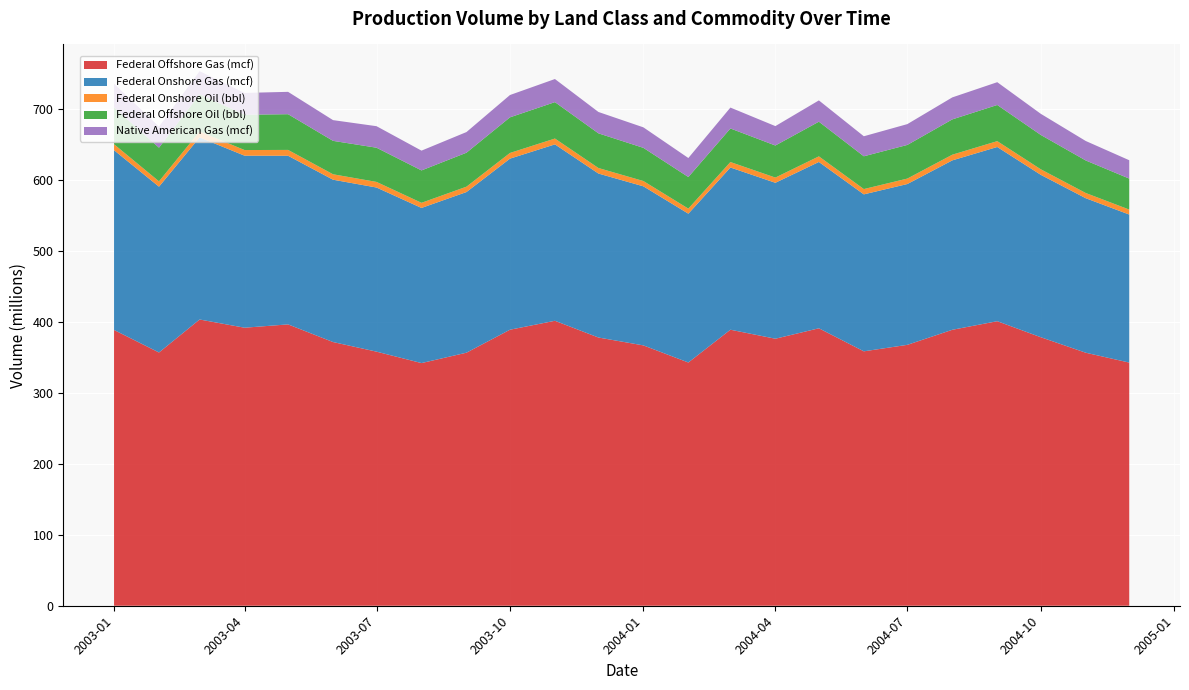

Reading left to right, transcribe all the data shown in this chart.

Federal Offshore Gas (mcf): 2003-01=388885159	2003-02=357119934	2003-03=403639747	2003-04=392050292	2003-05=396751029	2003-06=371842156	2003-07=358293847	2003-08=342187634	2003-09=356821943	2003-10=389234521	2003-11=401823456	2003-12=378234156	2004-01=367123456	2004-02=342987654	2004-03=389234567	2004-04=376543210	2004-05=391234567	2004-06=358762341	2004-07=367892341	2004-08=389123456	2004-09=401234567	2004-10=378654321	2004-11=356789012	2004-12=342876543
Federal Onshore Gas (mcf): 2003-01=253491221	2003-02=233822369	2003-03=256821068	2003-04=242613844	2003-05=237786321	2003-06=228934521	2003-07=231456789	2003-08=218765432	2003-09=226543210	2003-10=241234567	2003-11=248765432	2003-12=231234567	2004-01=224321098	2004-02=209876543	2004-03=228765432	2004-04=219876543	2004-05=234567890	2004-06=221345678	2004-07=226789012	2004-08=238901234	2004-09=245678901	2004-10=229012345	2004-11=217890123	2004-12=208765432
Federal Onshore Oil (bbl): 2003-01=8403385	2003-02=7488224	2003-03=8331285	2003-04=7923496	2003-05=8239657	2003-06=7654321	2003-07=7891234	2003-08=7234567	2003-09=7567890	2003-10=8012345	2003-11=8234567	2003-12=7789012	2004-01=7456789	2004-02=7123456	2004-03=7678901	2004-04=7345678	2004-05=7890123	2004-06=7456789	2004-07=7678901	2004-08=8012345	2004-09=8234567	2004-10=7789012	2004-11=7345678	2004-12=7012345
Federal Offshore Oil (bbl): 2003-01=51902059	2003-02=47525873	2003-03=52454020	2003-04=49826417	2003-05=50378496	2003-06=47123456	2003-07=48234567	2003-08=45678901	2003-09=47890123	2003-10=50234567	2003-11=51345678	2003-12=48901234	2004-01=46789012	2004-02=44567890	2004-03=47345678	2004-04=45234567	2004-05=48901234	2004-06=46234567	2004-07=47456789	2004-08=49789012	2004-09=51012345	2004-10=48456789	2004-11=45890123	2004-12=43678901
Native American Gas (mcf): 2003-01=33558379	2003-02=29708940	2003-03=32567382	2003-04=30727241	2003-05=31507188	2003-06=29234567	2003-07=30345678	2003-08=27890123	2003-09=29123456	2003-10=31456789	2003-11=32567890	2003-12=30123456	2004-01=28901234	2004-02=26789012	2004-03=29456789	2004-04=27345678	2004-05=30012345	2004-06=28234567	2004-07=29345678	2004-08=31012345	2004-09=32123456	2004-10=29789012	2004-11=27456789	2004-12=25890123